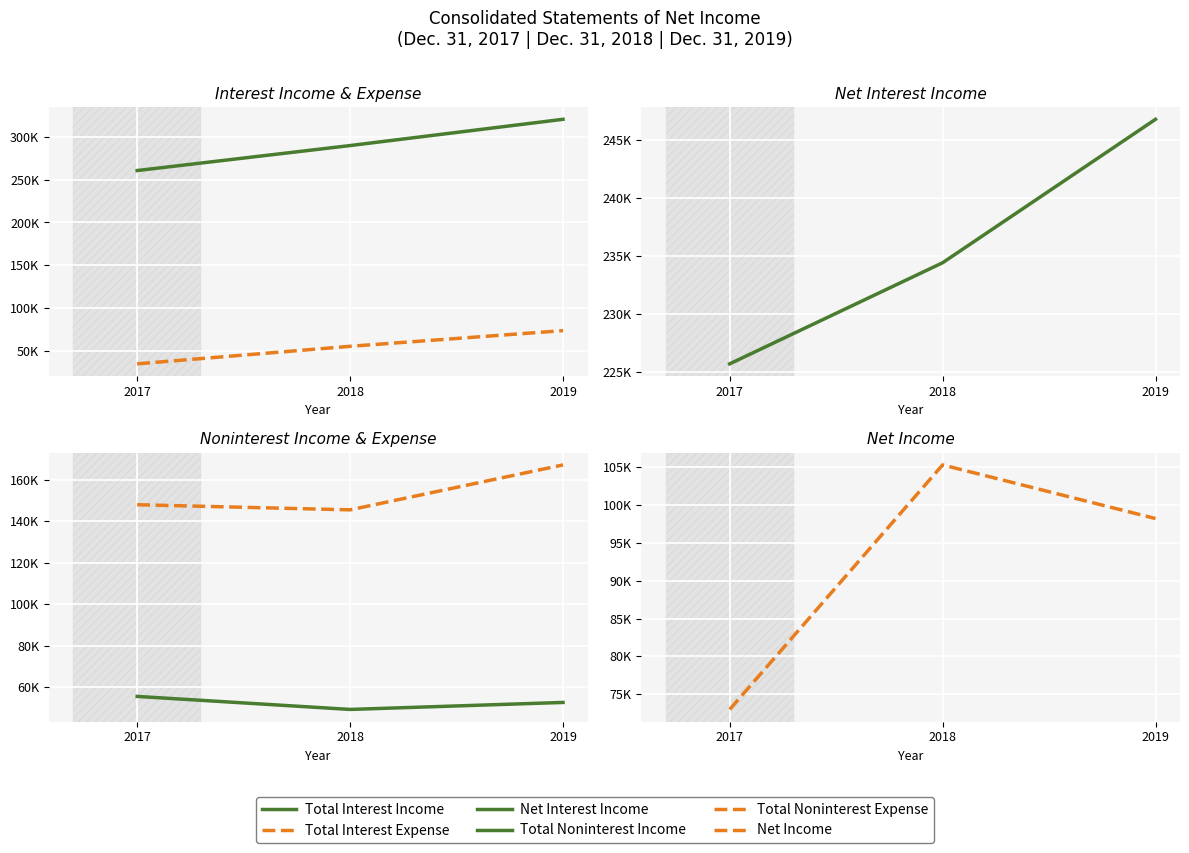

What is the minimum value shown in the chart?

34909